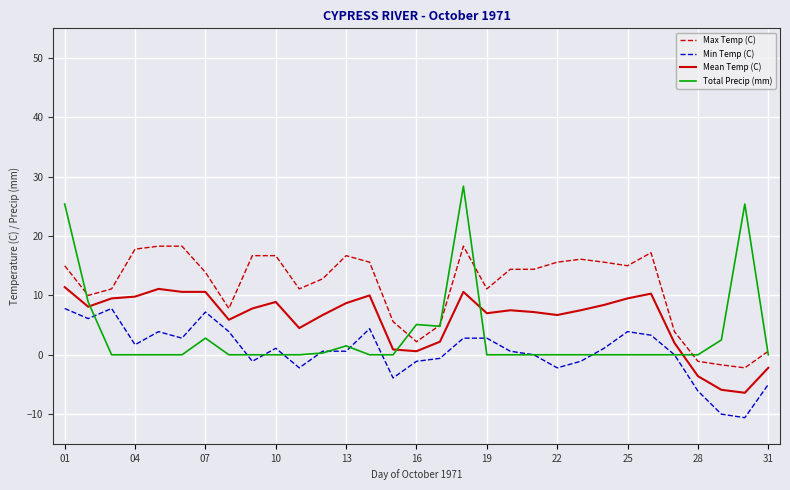

What is the maximum value shown in the chart?

28.4